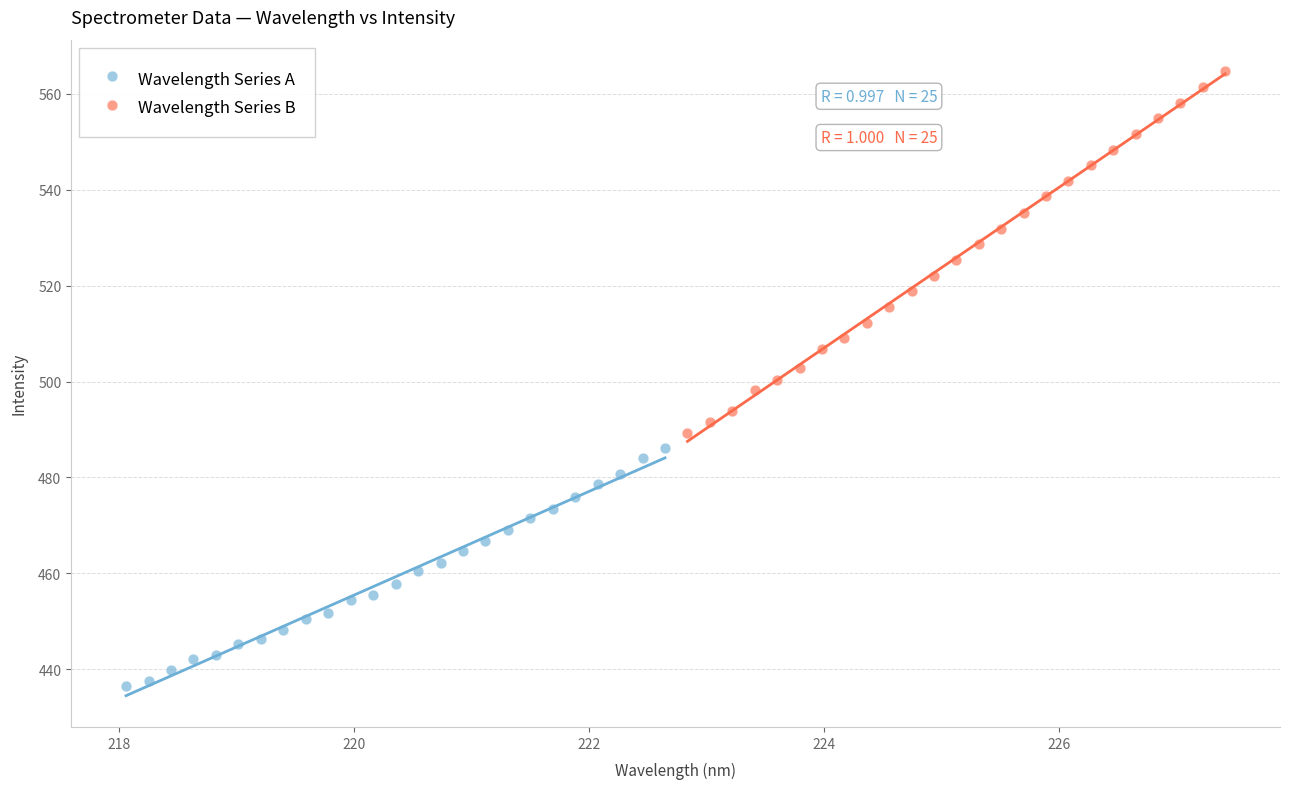

Which series reaches the maximum Y coordinate?

Wavelength Series B